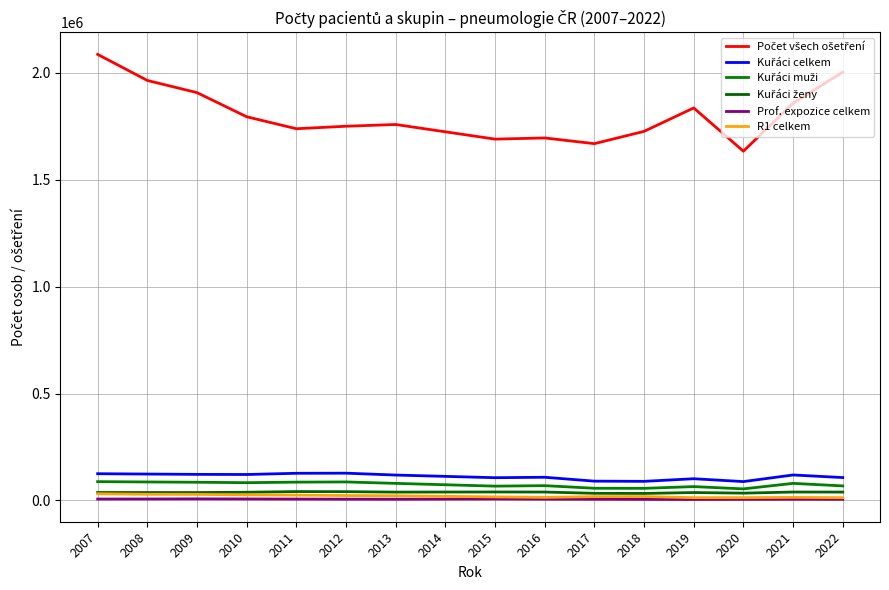

At which category is the sum across all series the highest?

2007